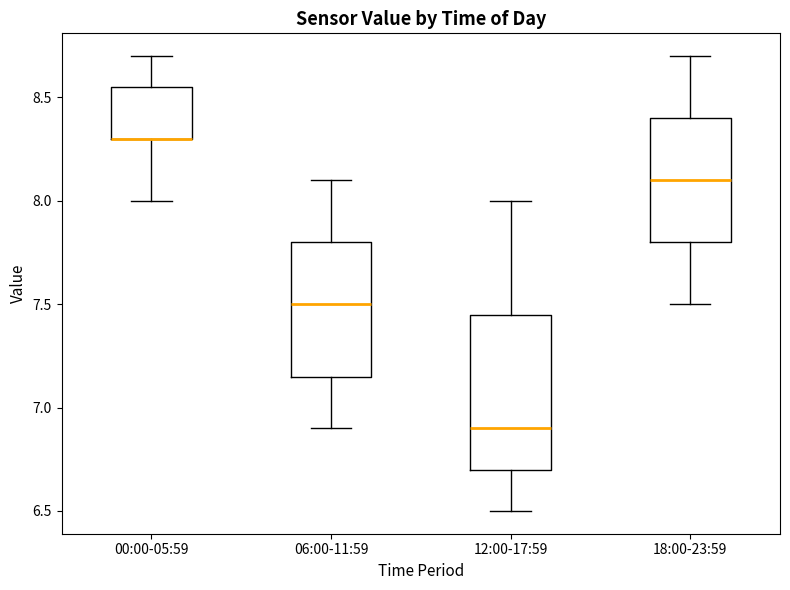

Reading left to right, read every box against the y-axis: the position of its median line, the range the box covers, and the ends of its whiskers. The values are not printed on the chart, so give them approximately, as read against the axis.

00:00-05:59: median 8.30 (drawn on the box's lower edge), box 8.30 to 8.55, whiskers 8.00 to 8.70
06:00-11:59: median 7.50, box 7.15 to 7.80, whiskers 6.90 to 8.10
12:00-17:59: median 6.90, box 6.70 to 7.45, whiskers 6.50 to 8.00
18:00-23:59: median 8.10, box 7.80 to 8.40, whiskers 7.50 to 8.70